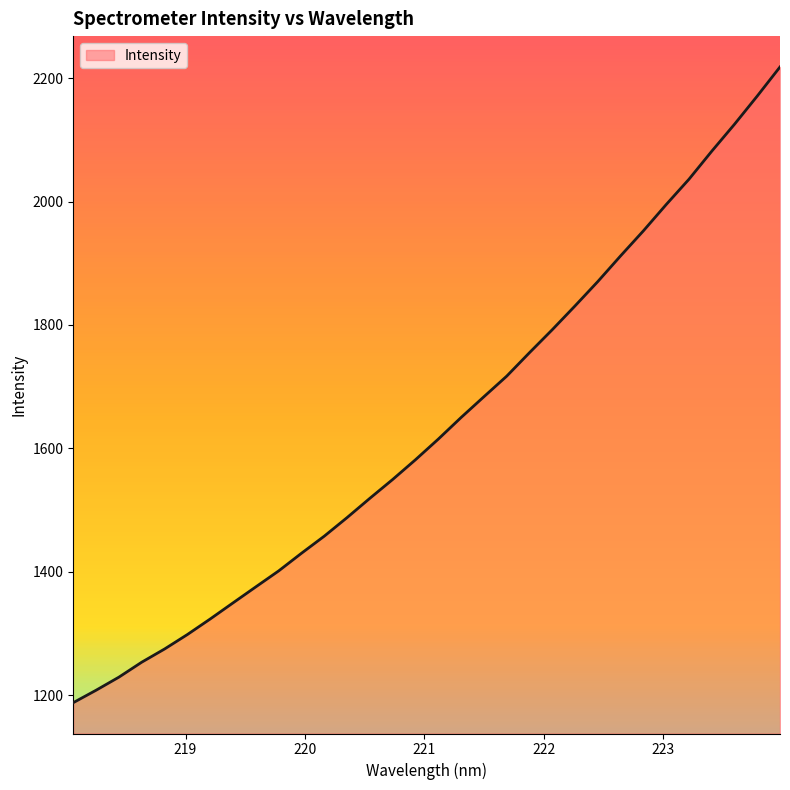

What is the minimum value shown in the chart?

1187.7